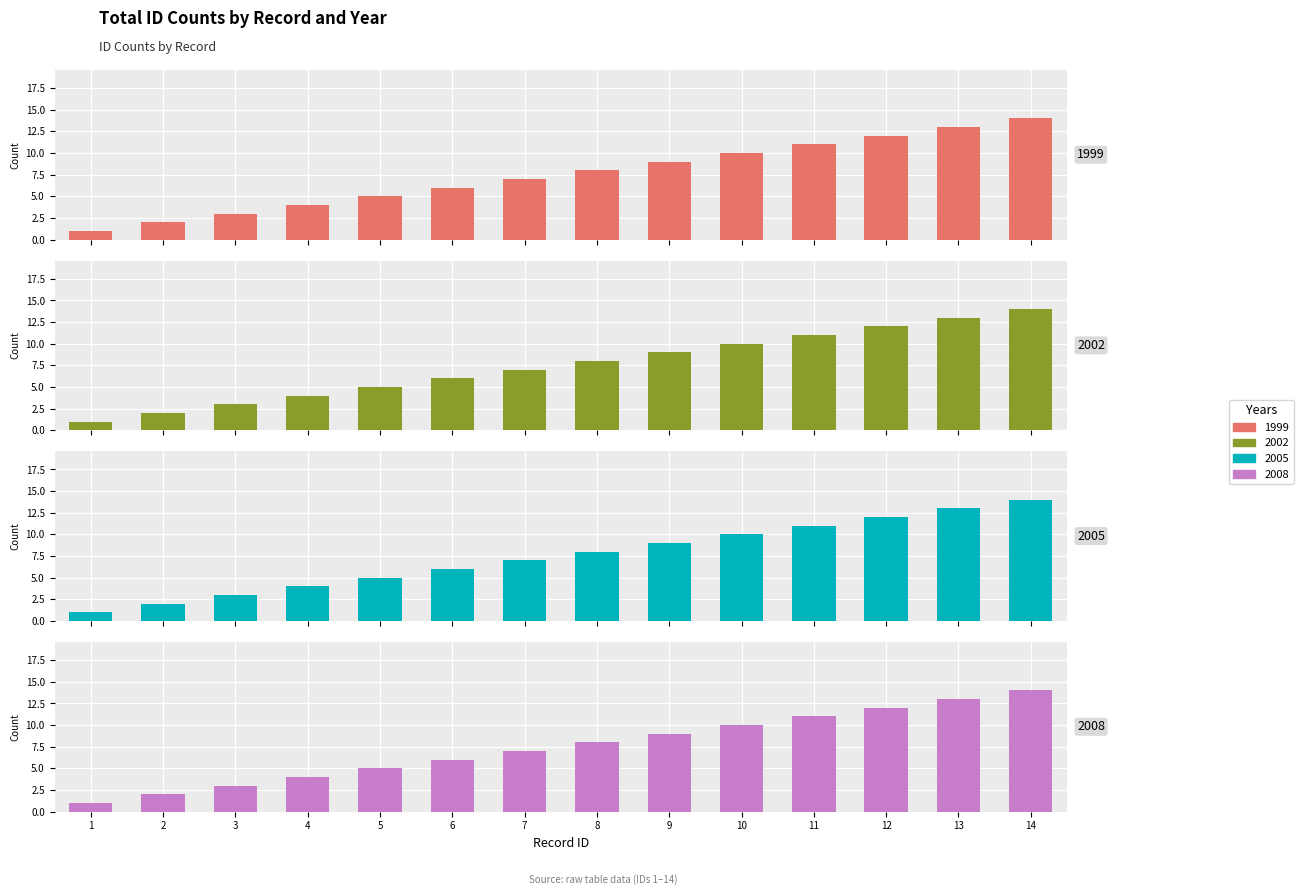

Is the value of 2008 at 3 greater than the value of 1999 at 8?

No